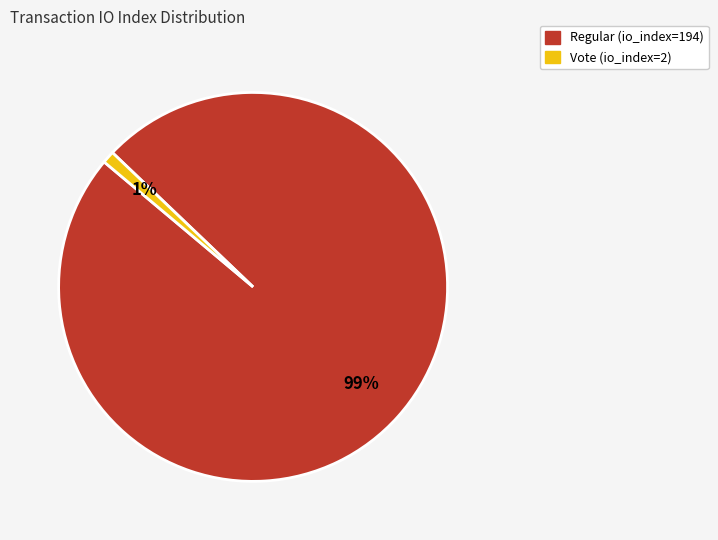

To the nearest percent, what is the difference between the Vote (io_index=2) and Regular (io_index=194) slice percentages?

98%